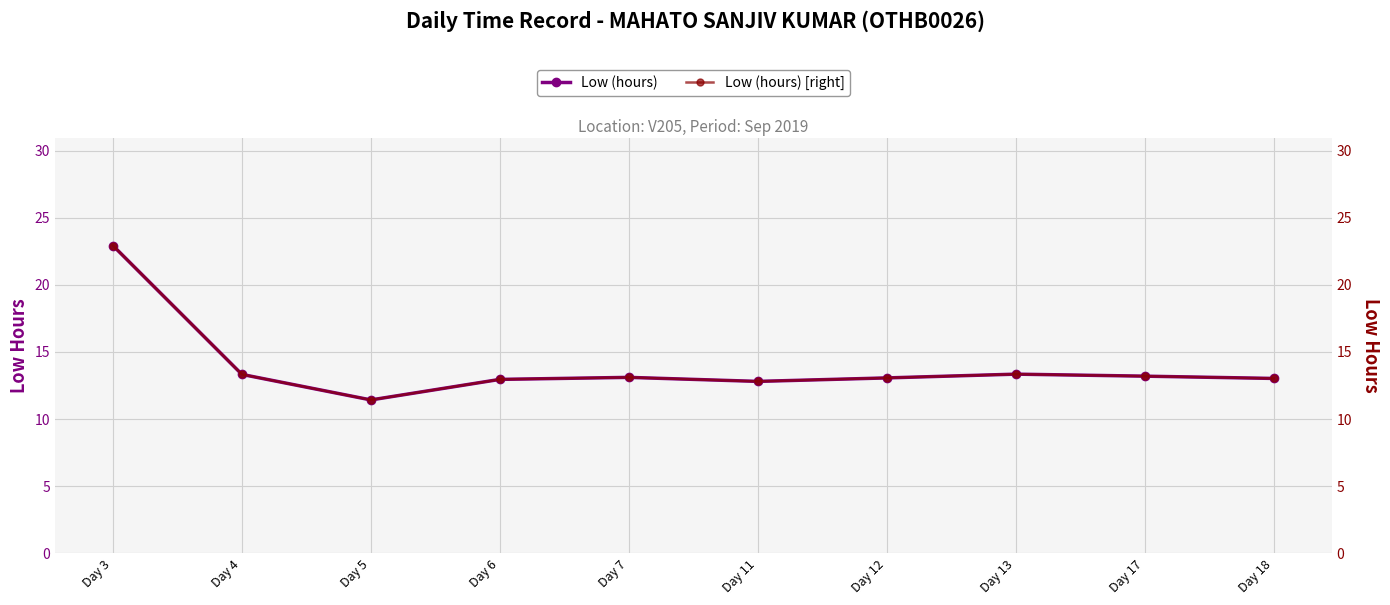

How many values in the Low (hours) series exceed 13?

7